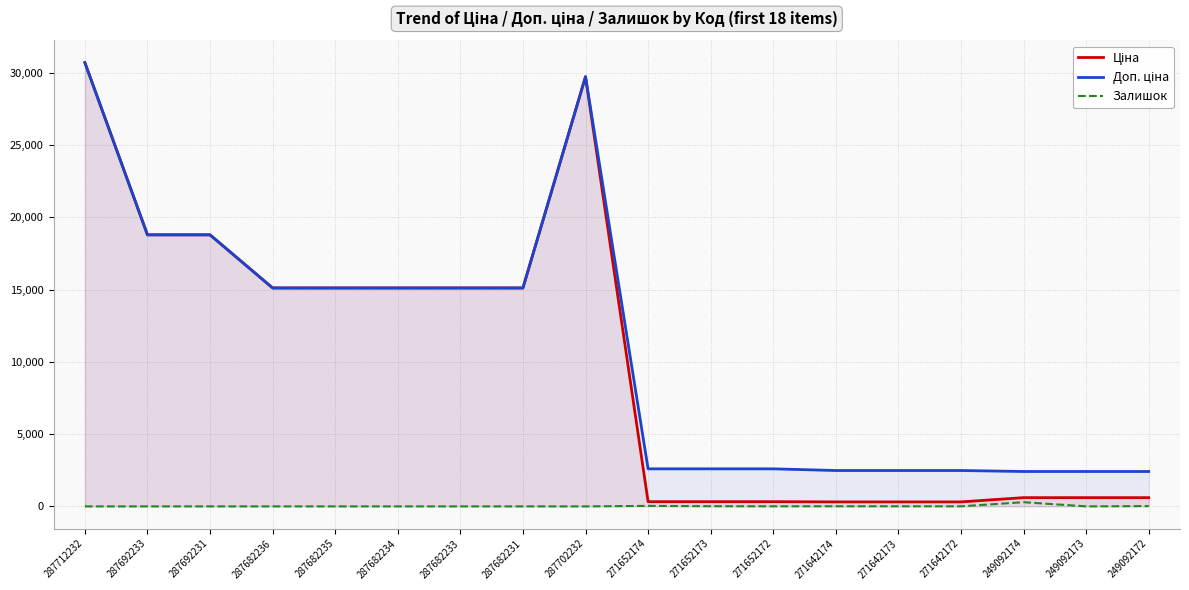

Which category has the lowest value across all series?

287712232